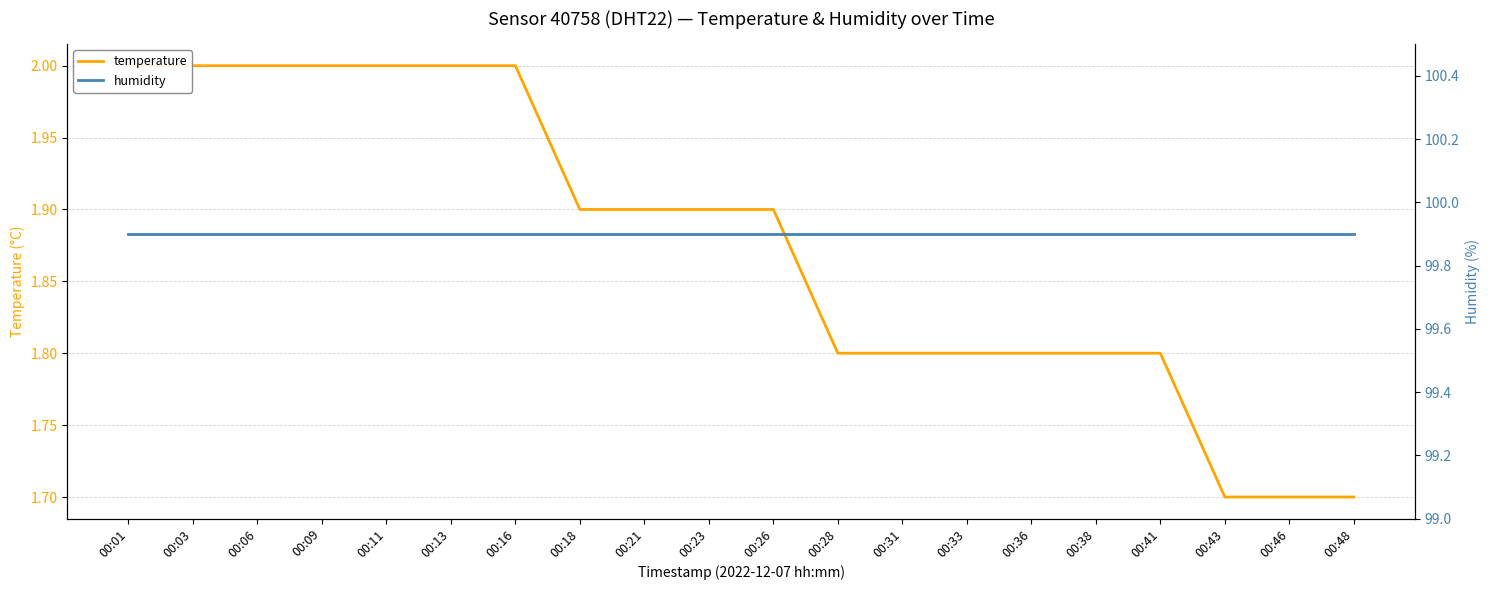

Which series has the largest total across all categories?

humidity